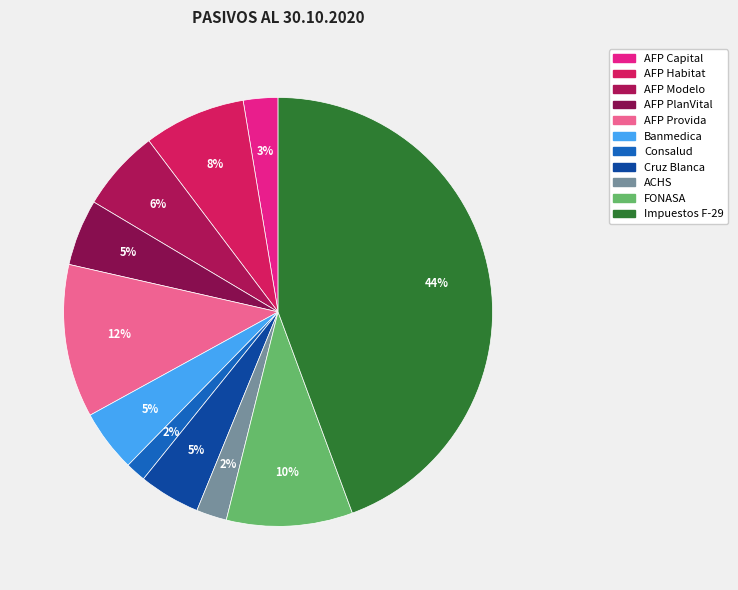

Is there a majority slice in this chart?

No